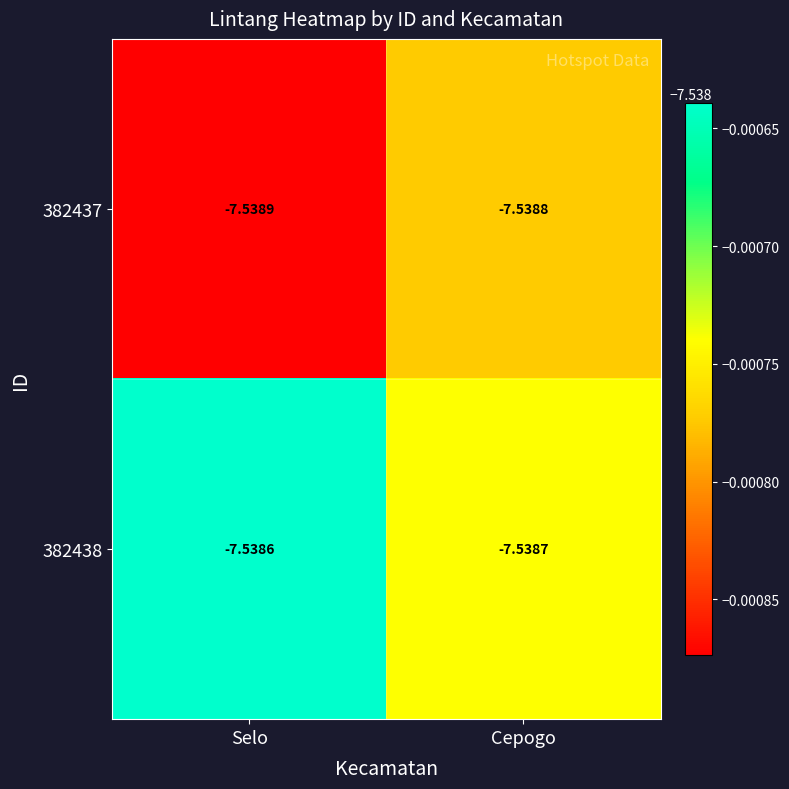

List the labels in order of 382437 value, smallest first.

Selo, Cepogo